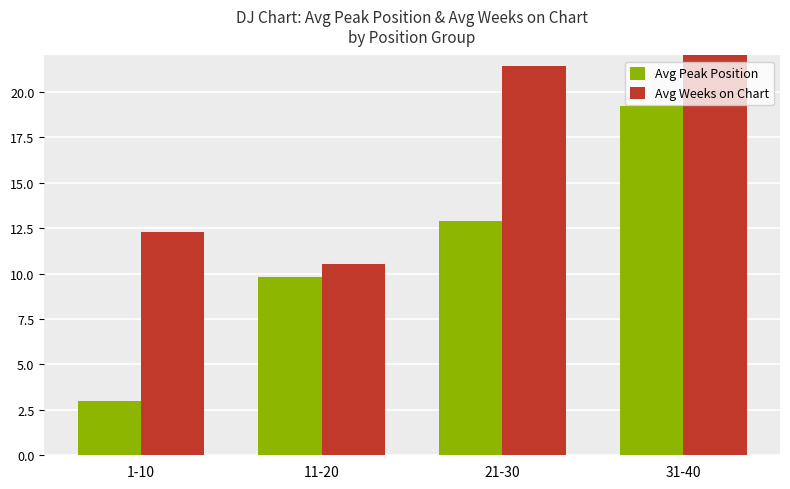

Is it true that Avg Weeks on Chart equals 21.4 at 21-30?

True